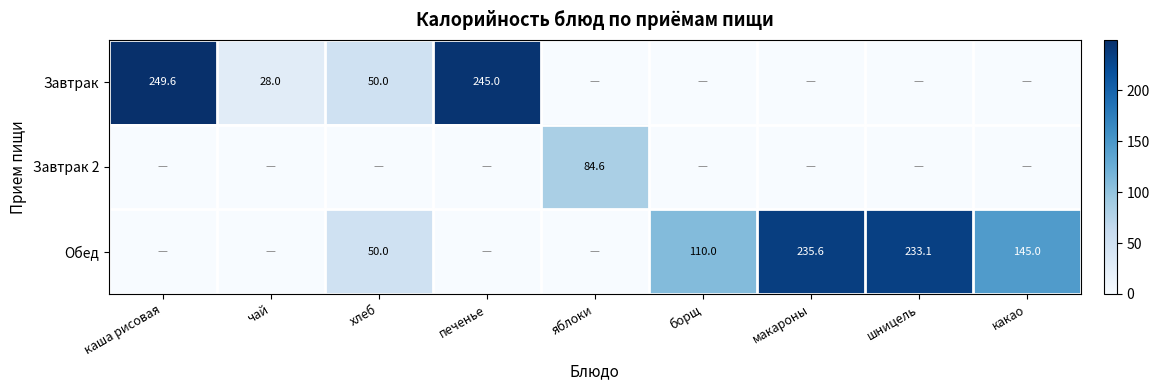

The Обед series shows 246.4 at какао. True or false?

False